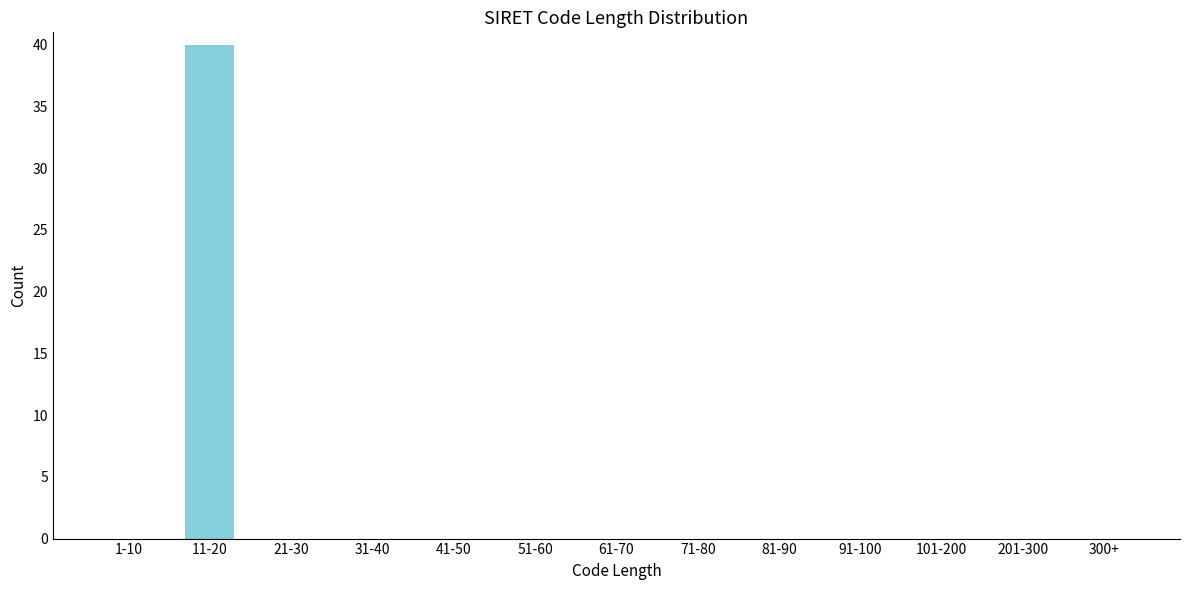

Reading right to left, what are all the values shown in this chart?

300+=0	201-300=0	101-200=0	91-100=0	81-90=0	71-80=0	61-70=0	51-60=0	41-50=0	31-40=0	21-30=0	11-20=40	1-10=0